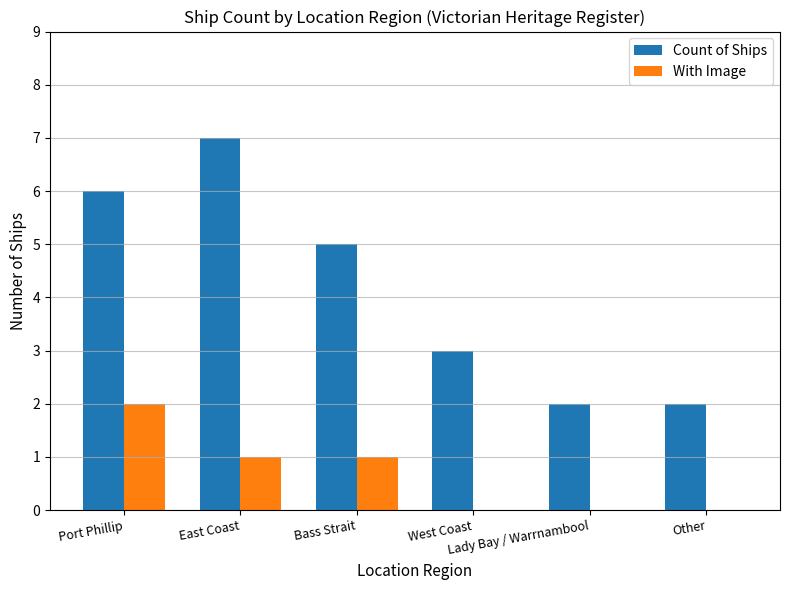

Between East Coast and Lady Bay / Warrnambool, which series saw the biggest shift?

Count of Ships